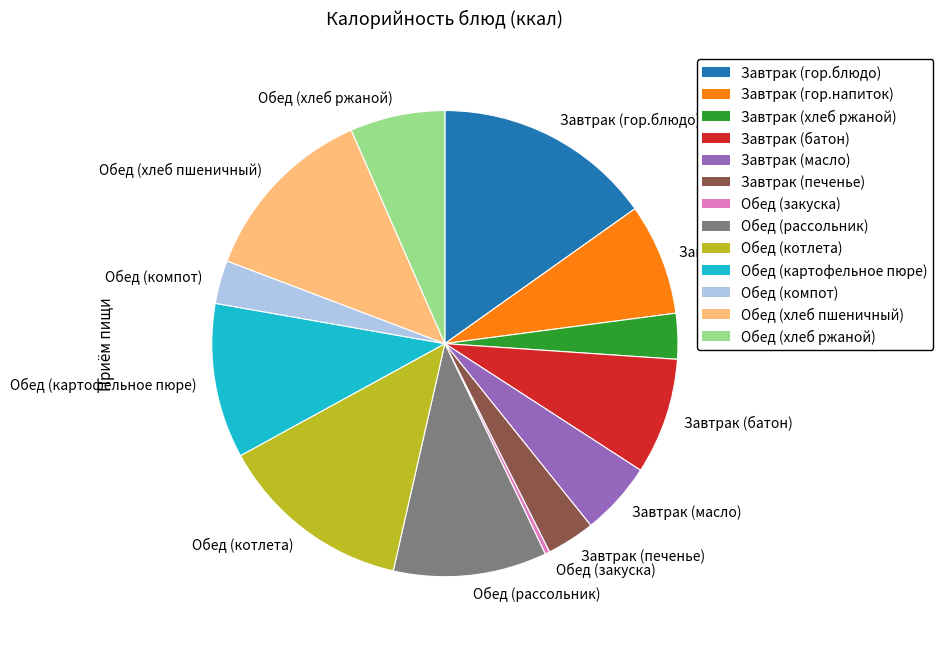

The Обед (хлеб пшеничный) slice represents 1% of the pie. True or false?

False